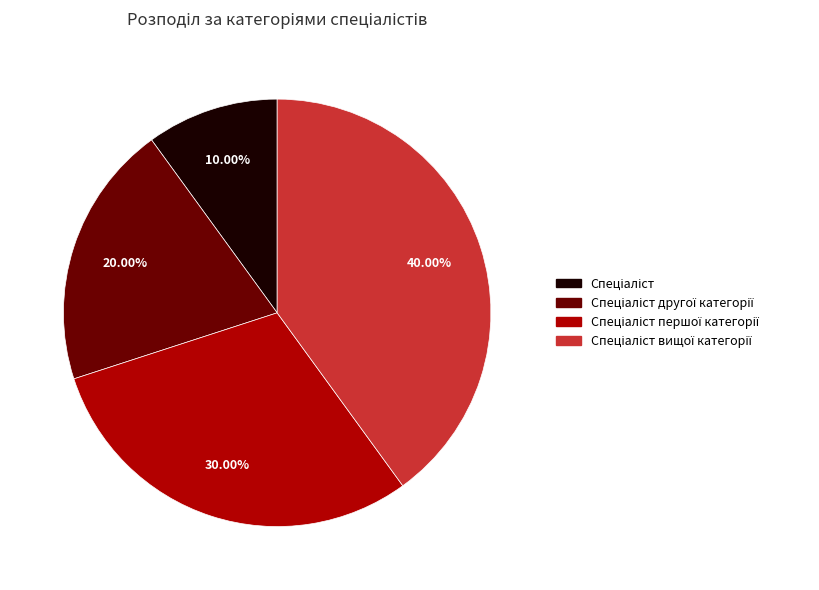

Does any single category account for the majority?

No